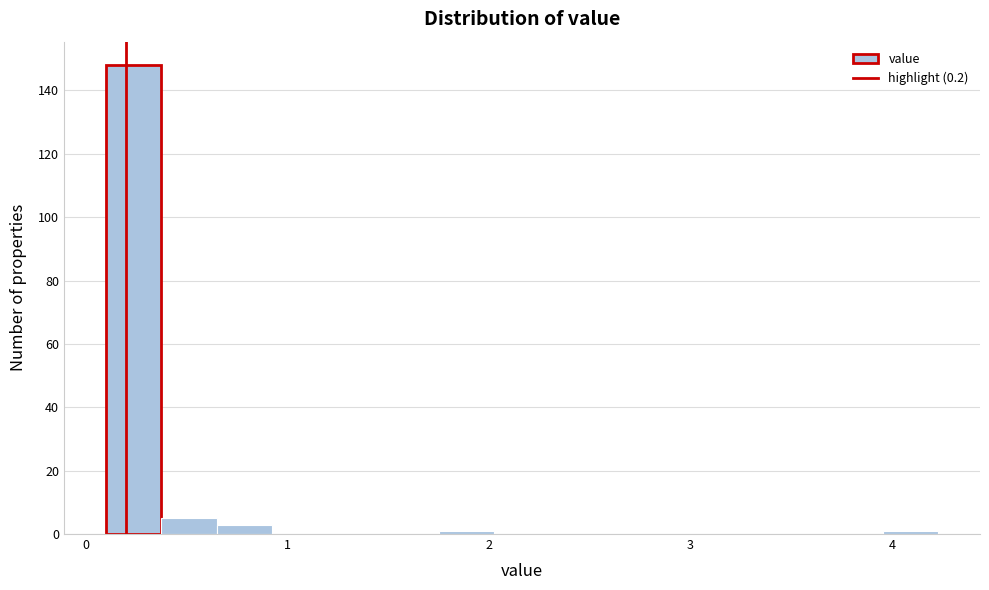

Around what value on the x-axis is the tallest bar? Give the approximate position of its centre, as read against the axis.

0.2